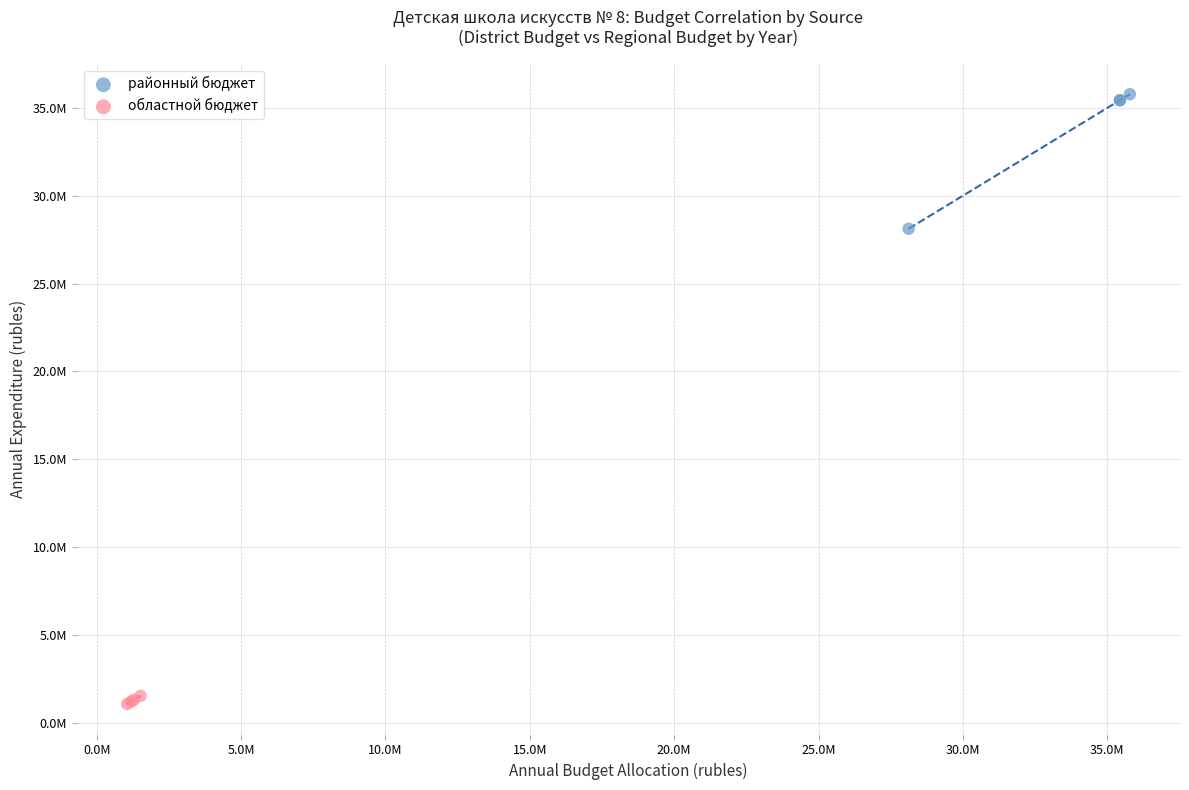

Which series reaches the maximum Y coordinate?

районный бюджет